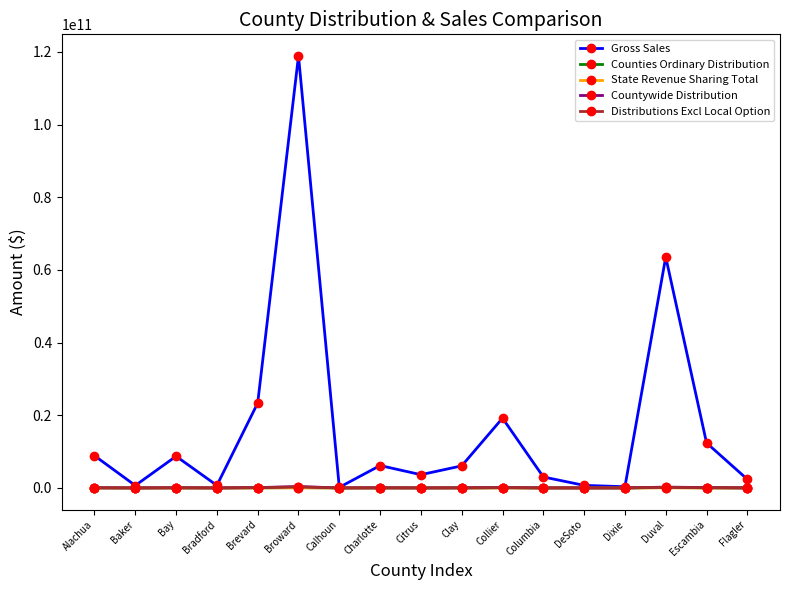

Count the number of categories in the chart.

17